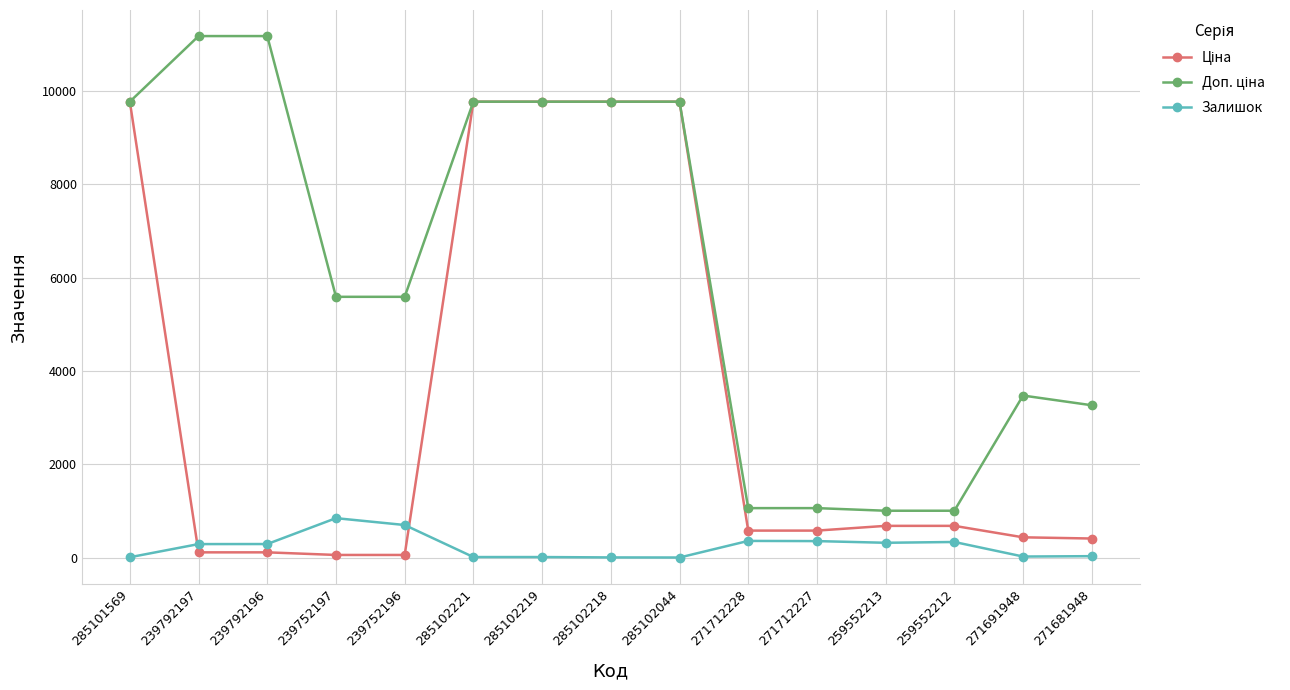

What is the spread (max minus min) of values at 271712228?

703.0